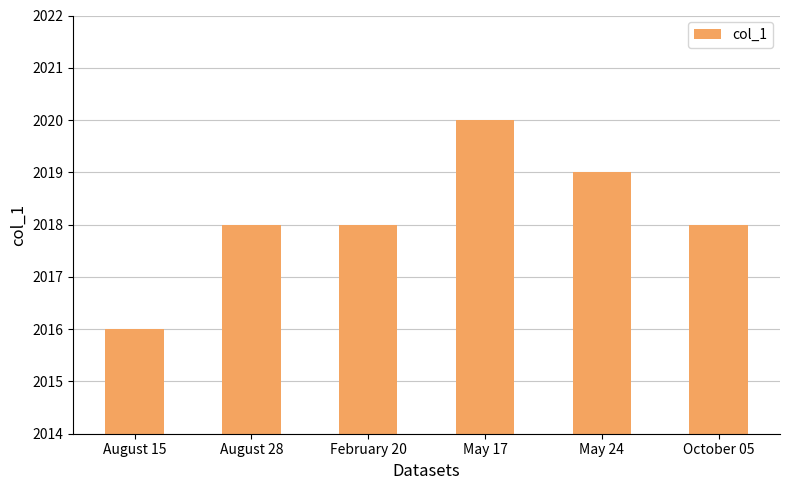

What is the difference between the maximum and minimum values?

4